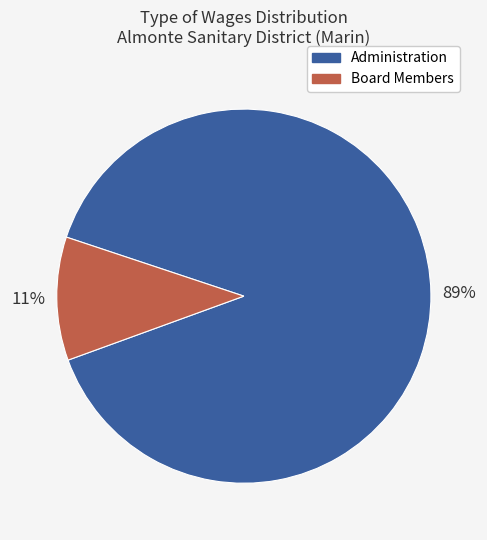

Is the sum of Board Members and Administration greater than half?

Yes